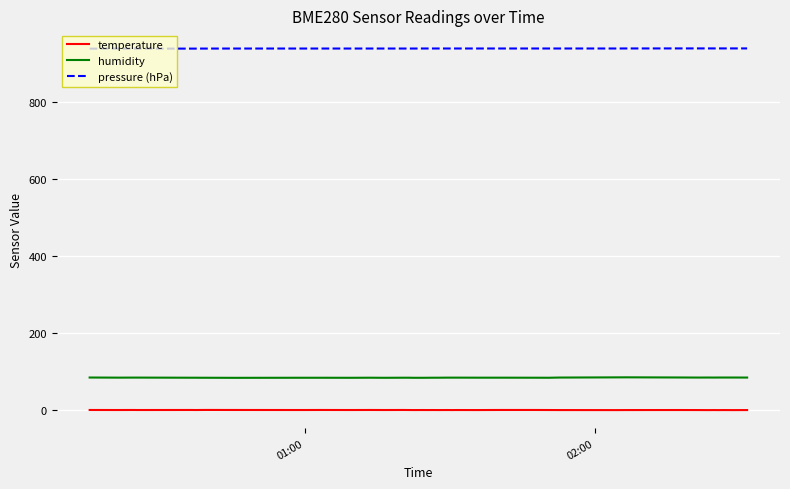

What is the highest value of the pressure (hPa) series?

938.5